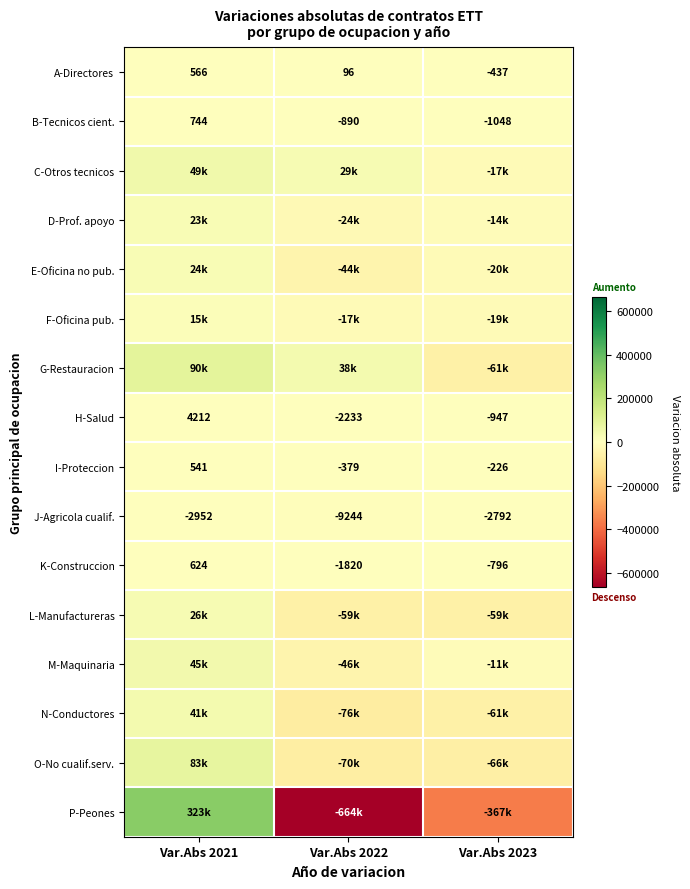

At which label is H-Salud closest to 989?

Var.Abs 2023